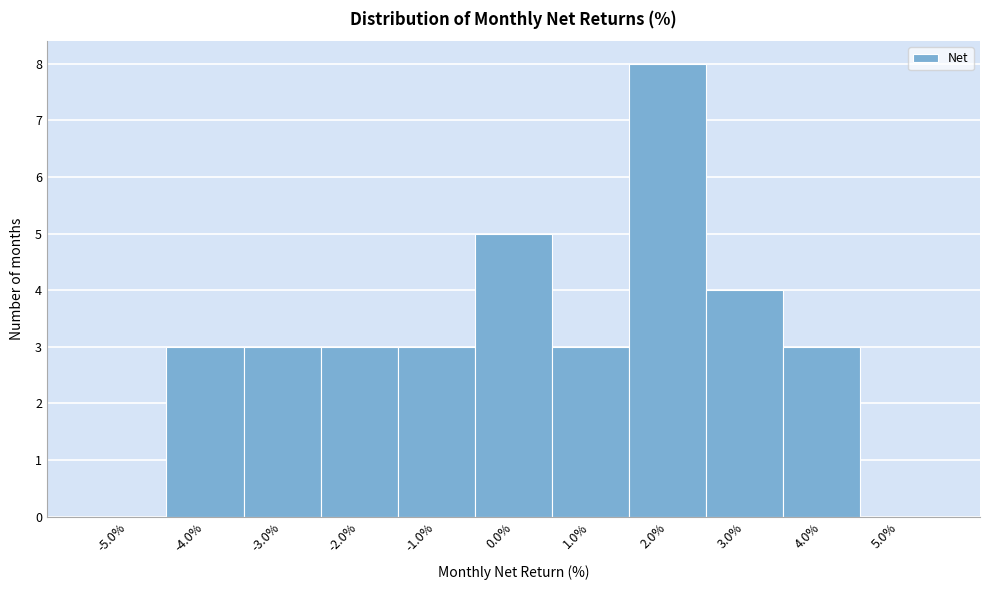

Over which range of the x-axis is the bar tallest?

1.5 to 2.5